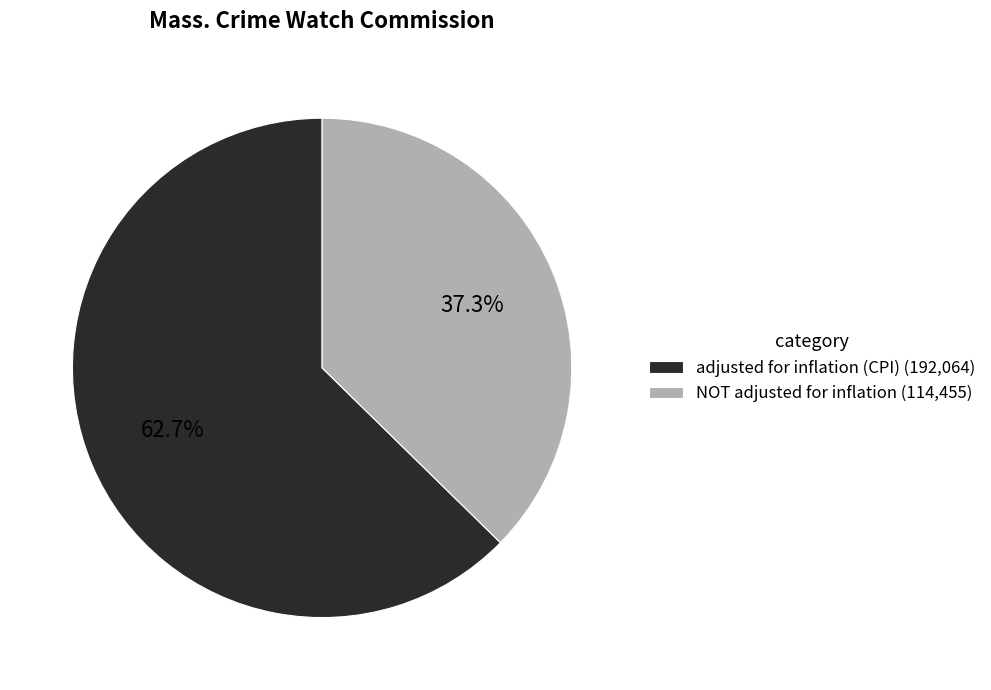

To the nearest percent, what portion does adjusted for inflation (CPI) represent?

63%